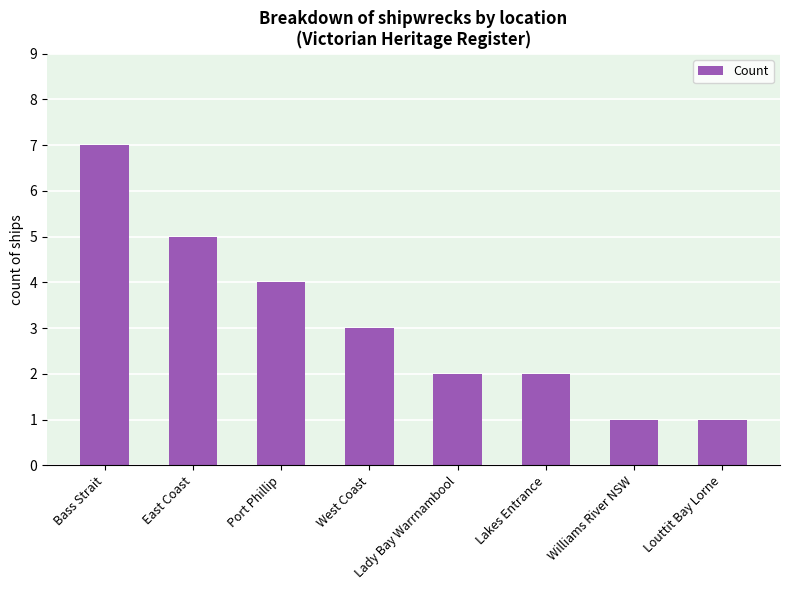

True or false: the data shows 1 at Louttit Bay Lorne.

True